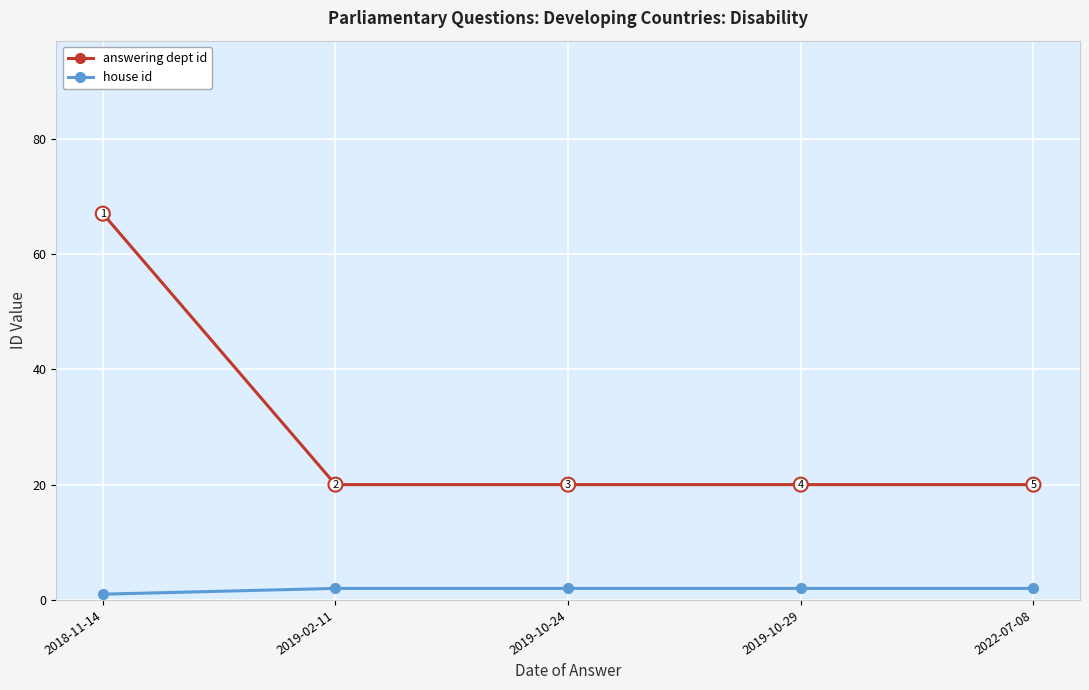

What is the approximate value of house id at 2019-02-11?

2